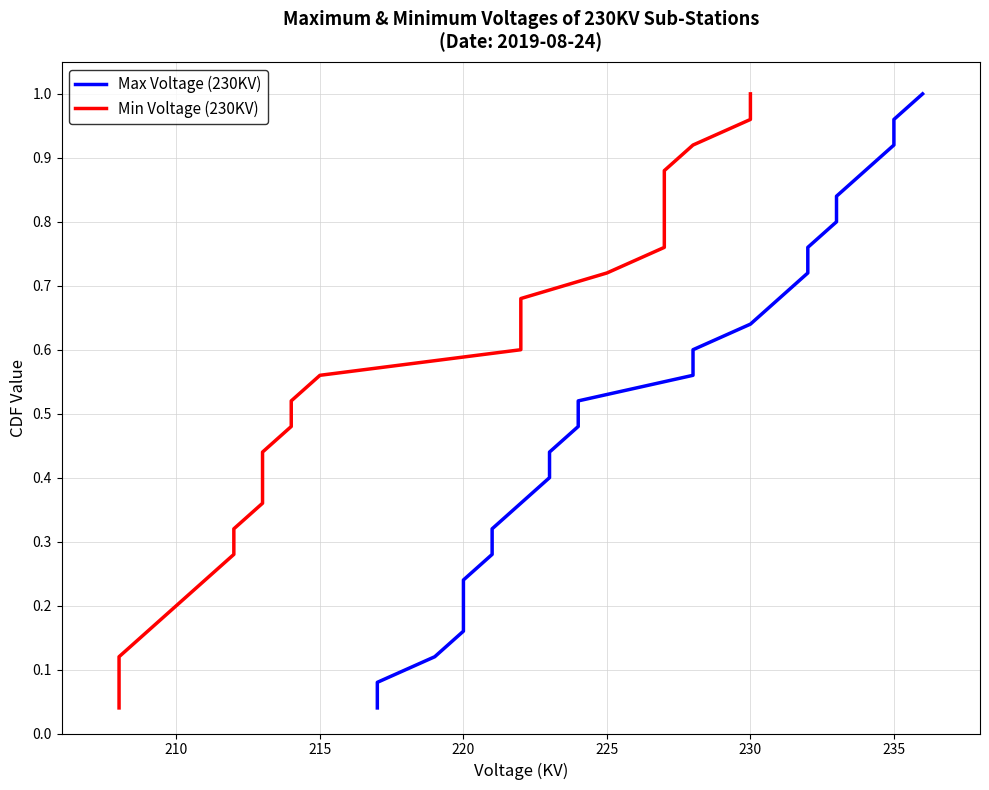

True or false: Max Voltage (230KV) and Min Voltage (230KV) cross at least once.

False